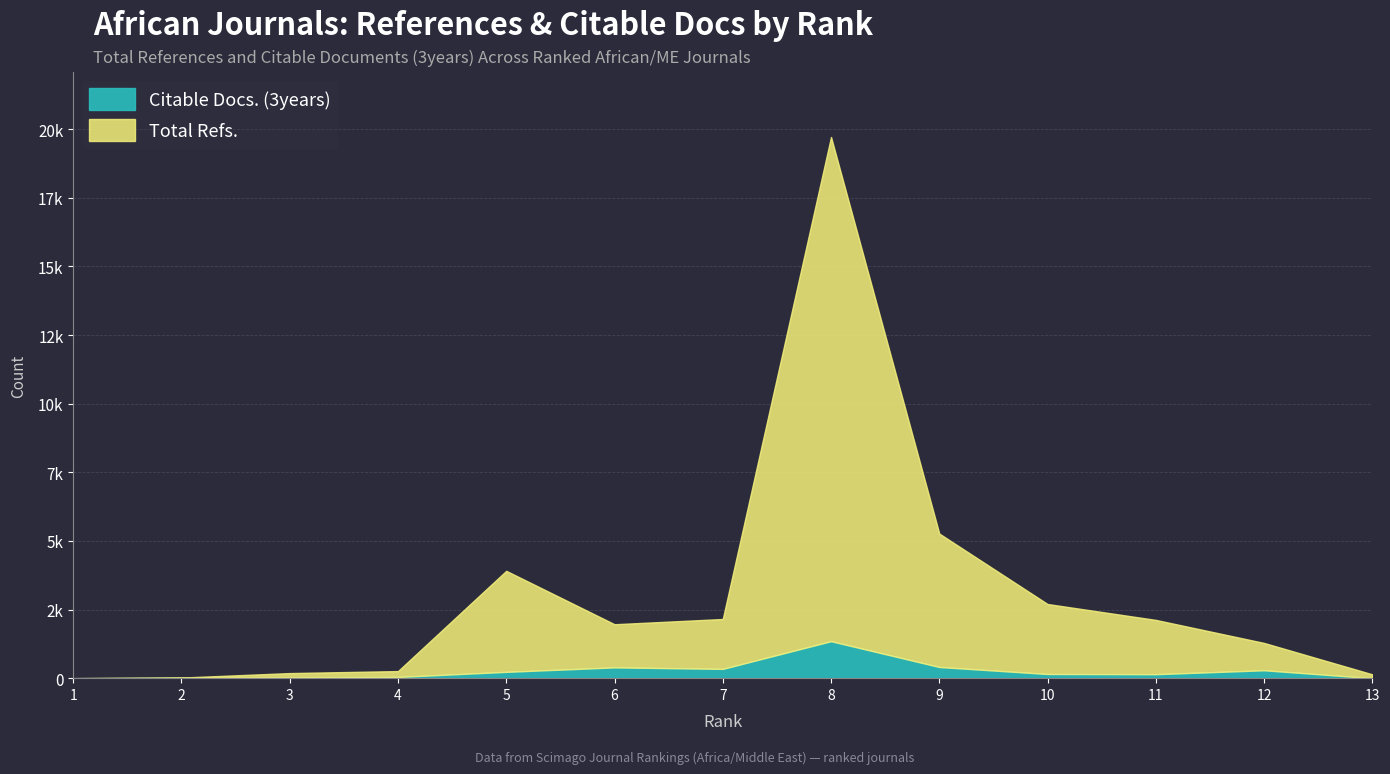

At which category does Total Refs. reach its first local valley?

6